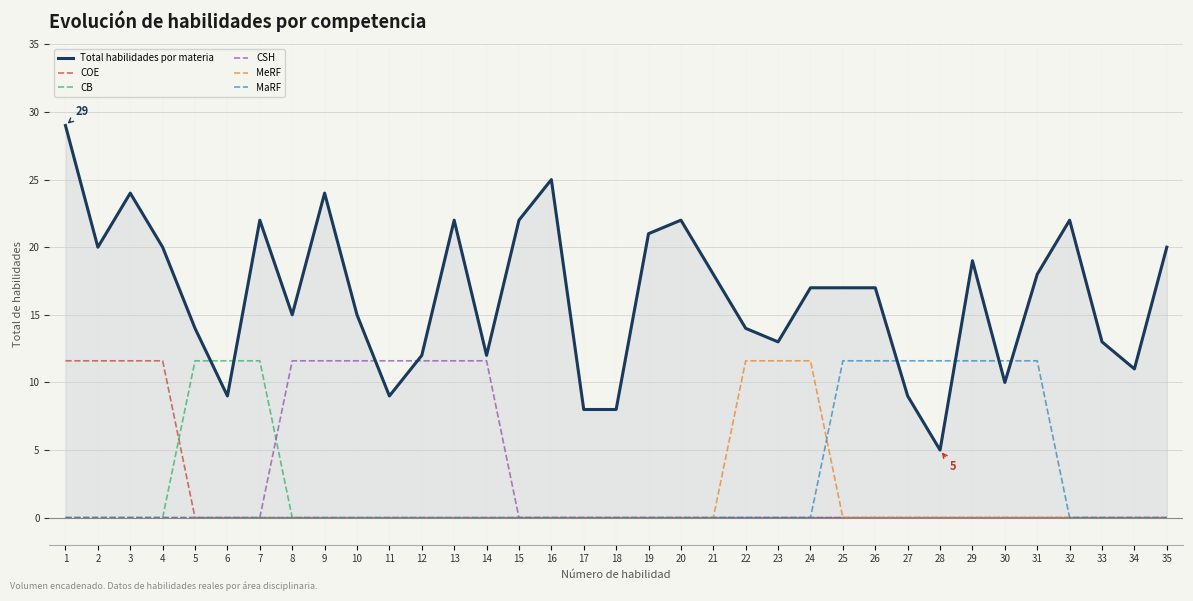

True or false: CSH has a value of 0.0 at 3.

True